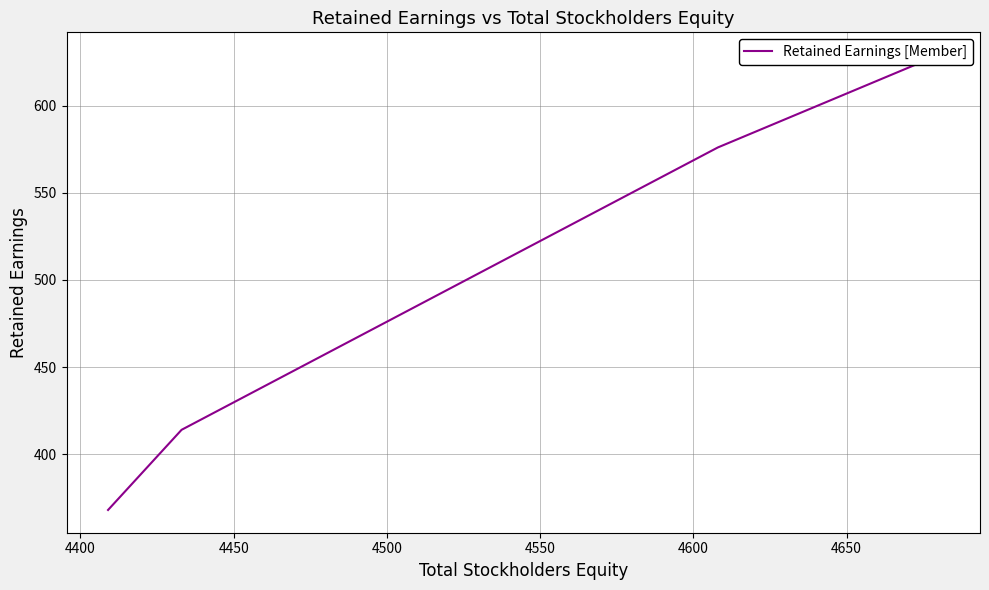

What is the value of the 3rd point from the left?

576